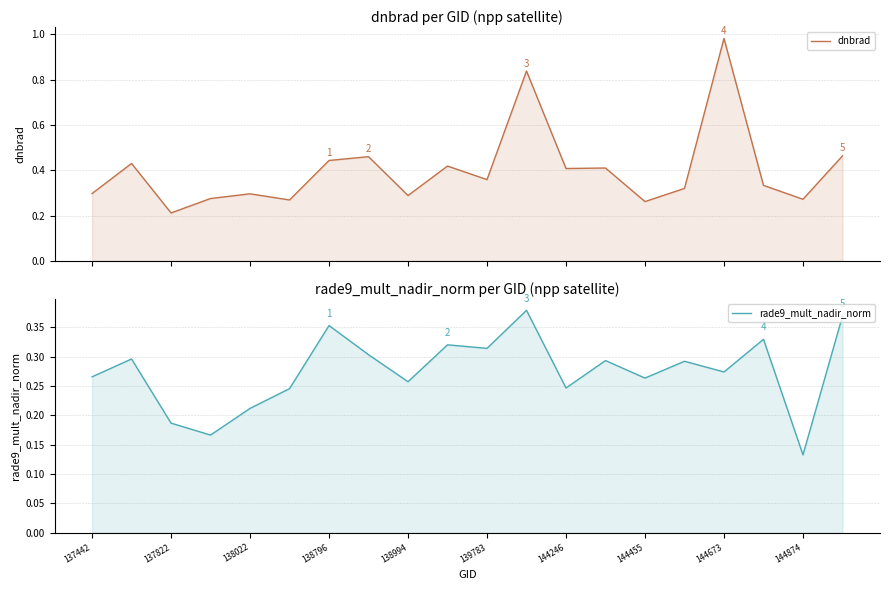

After their last crossing, which series has the higher values: rade9_mult_nadir_norm or dnbrad?

dnbrad